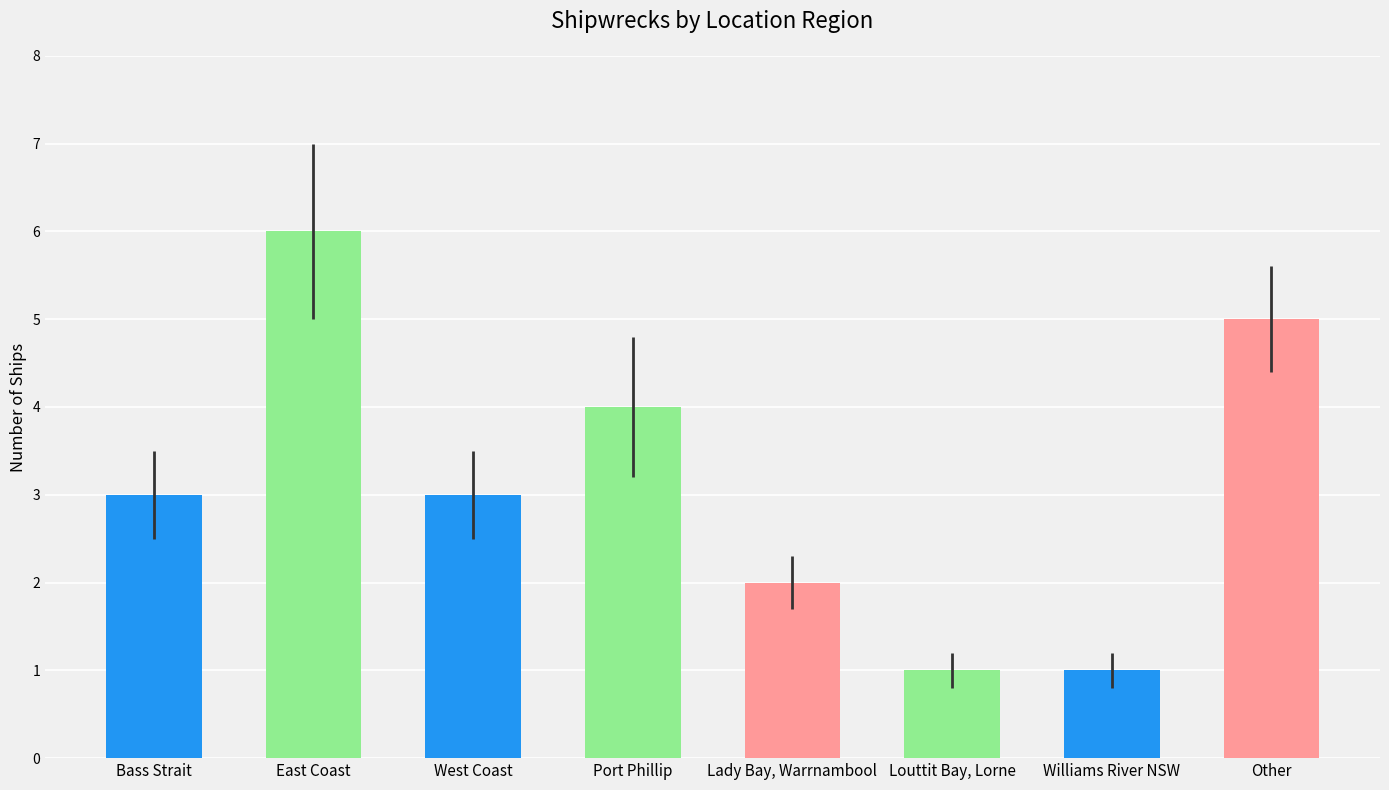

True or false: the data shows 4 at Bass Strait.

False